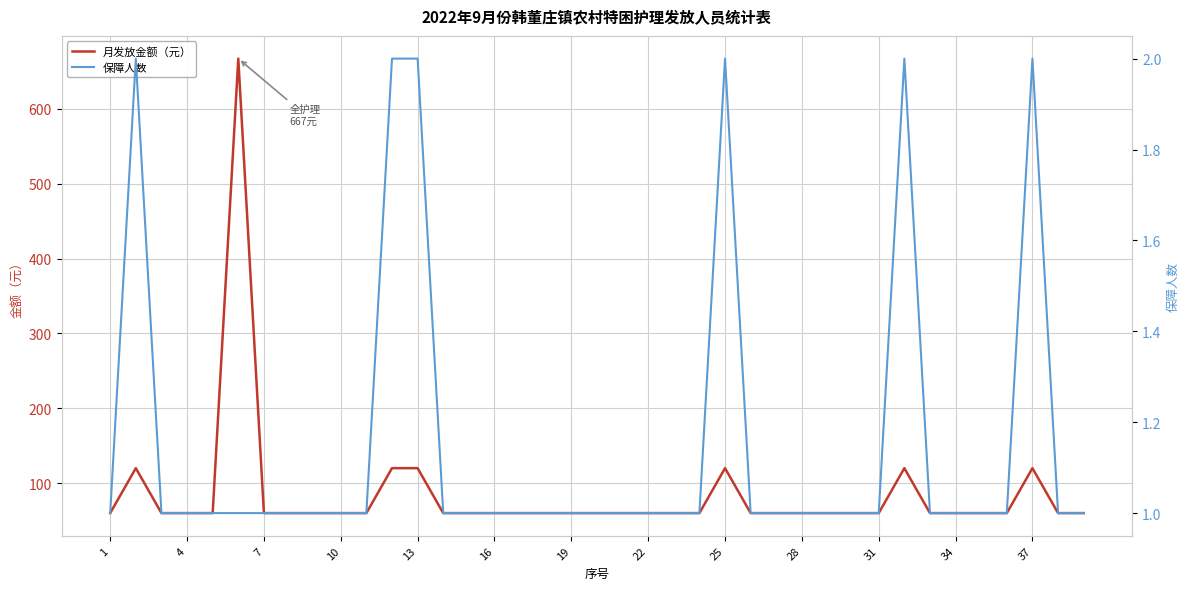

The 月发放金额（元） series shows 175 at 31. True or false?

False